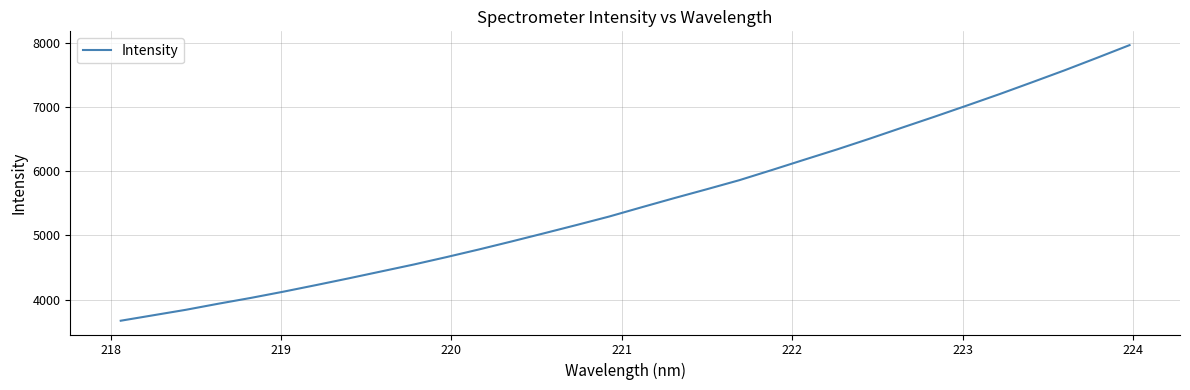

What is the maximum value shown in the chart?

7963.9